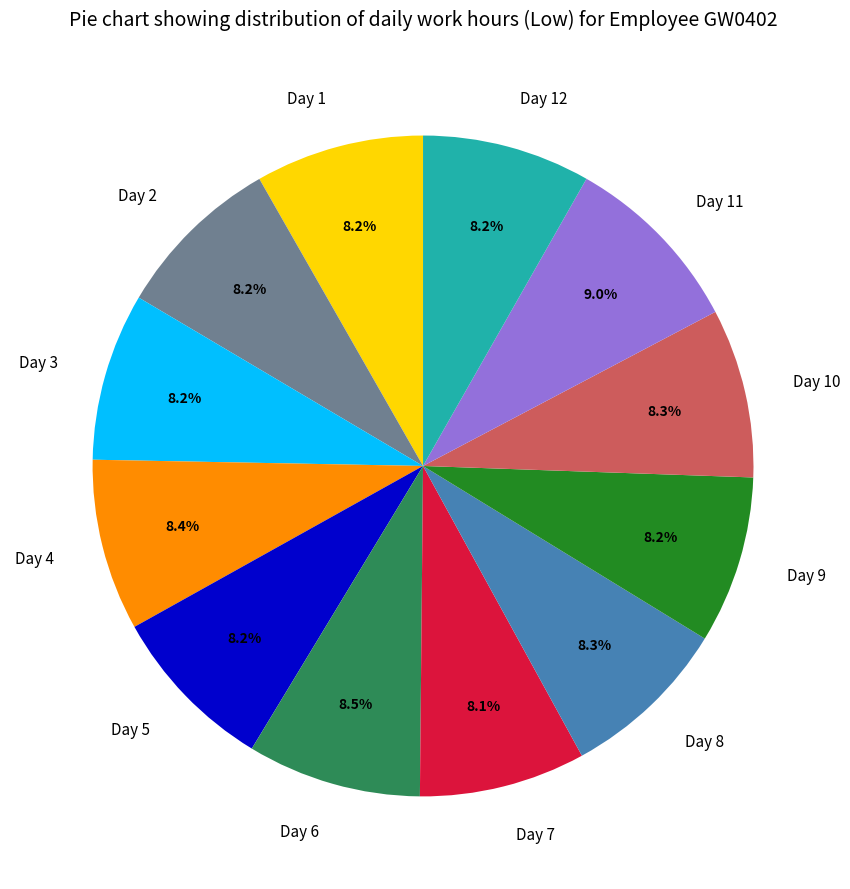

How many segments does this pie chart have?

12